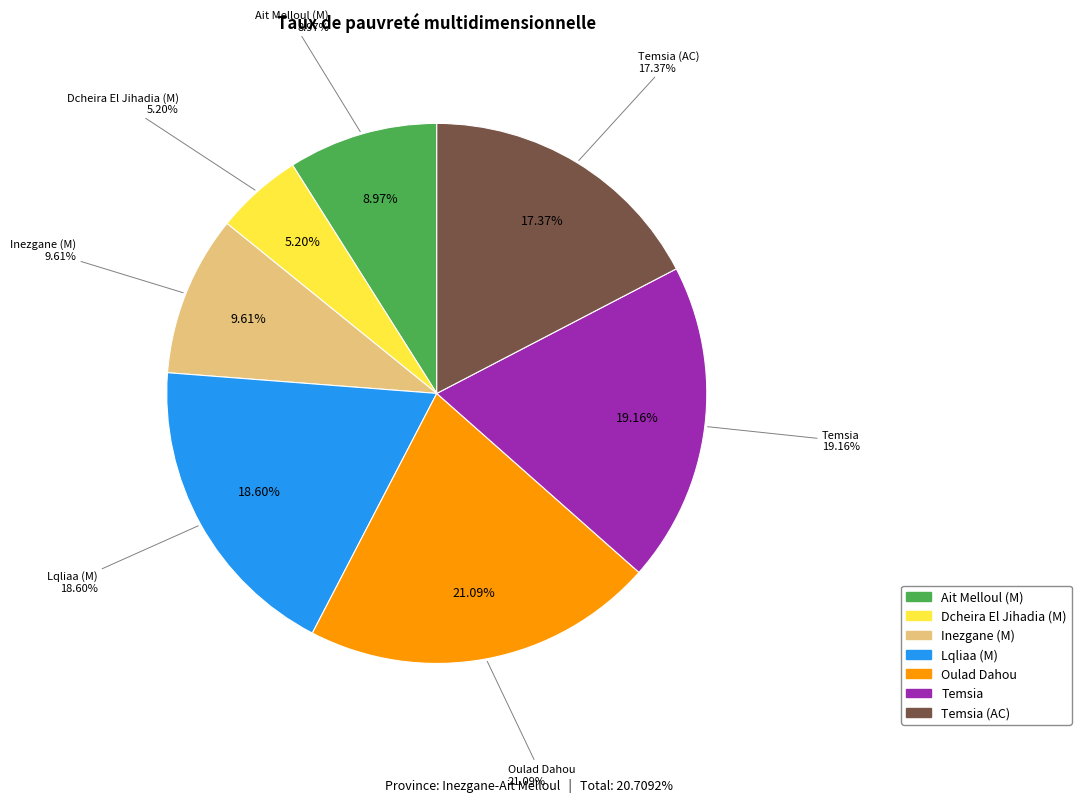

To the nearest percent, what is the combined percentage of Temsia and Oulad Dahou?

40%